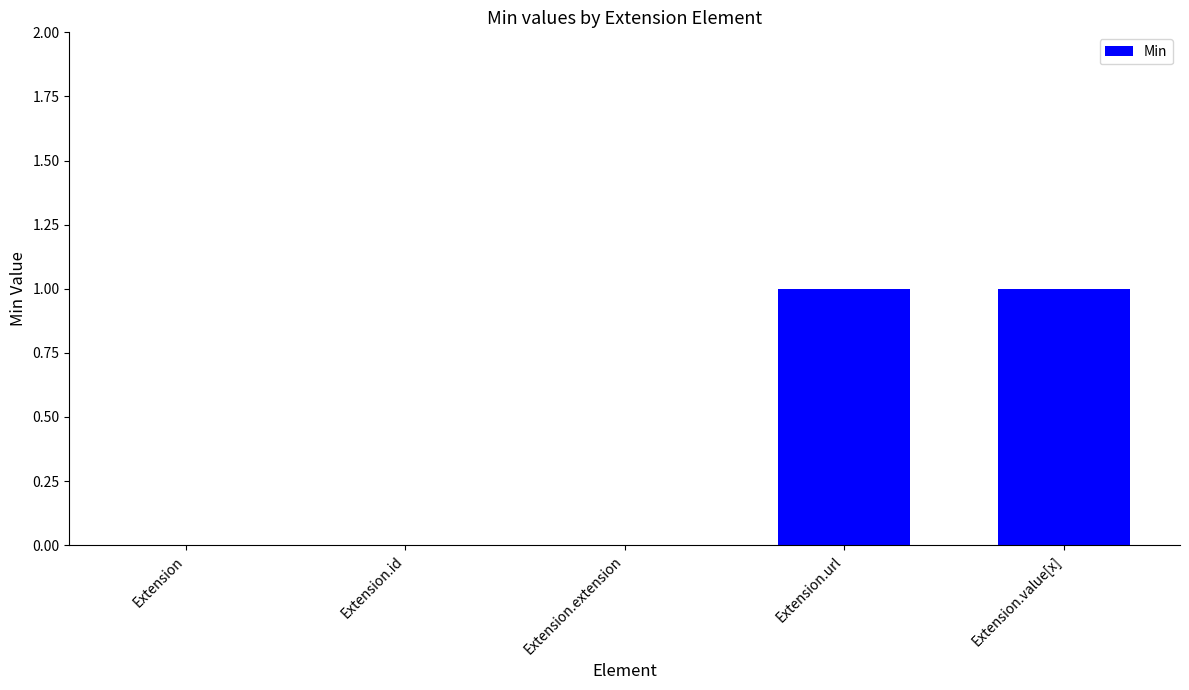

Which has a higher value, Extension.url or Extension?

Extension.url